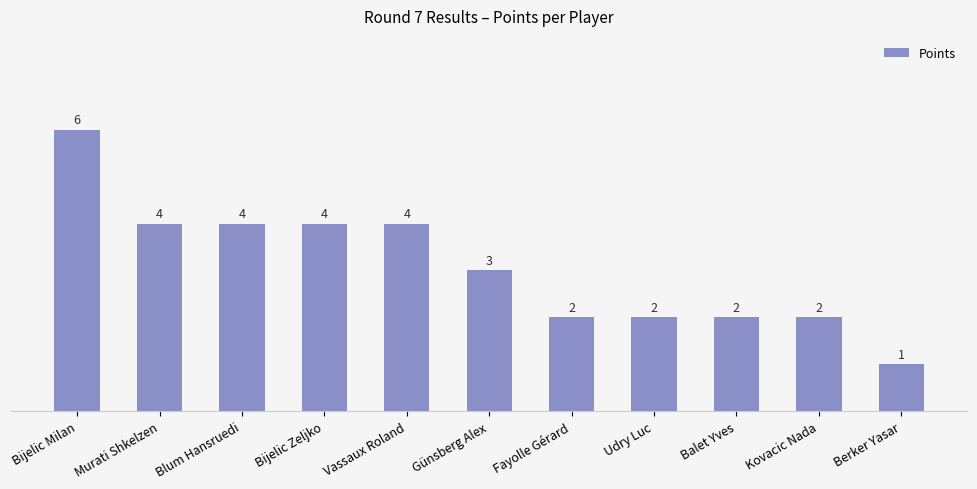

Does the chart contain stacked bars?

No